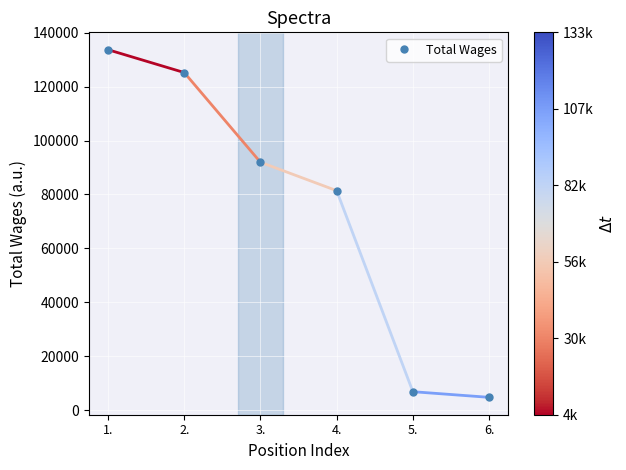

Does the chart have visible grid lines?

Yes